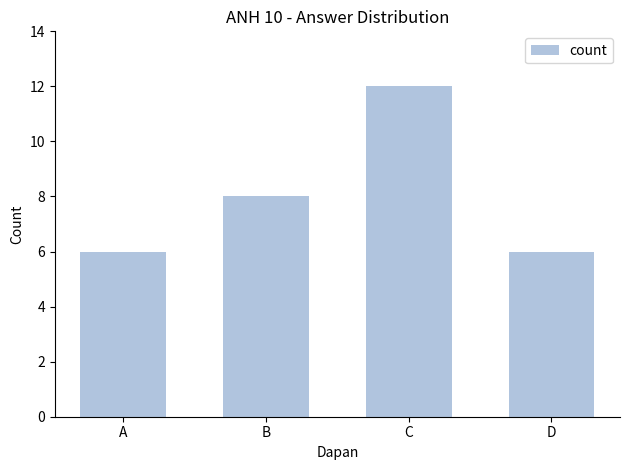

How many data points are less than 8?

2